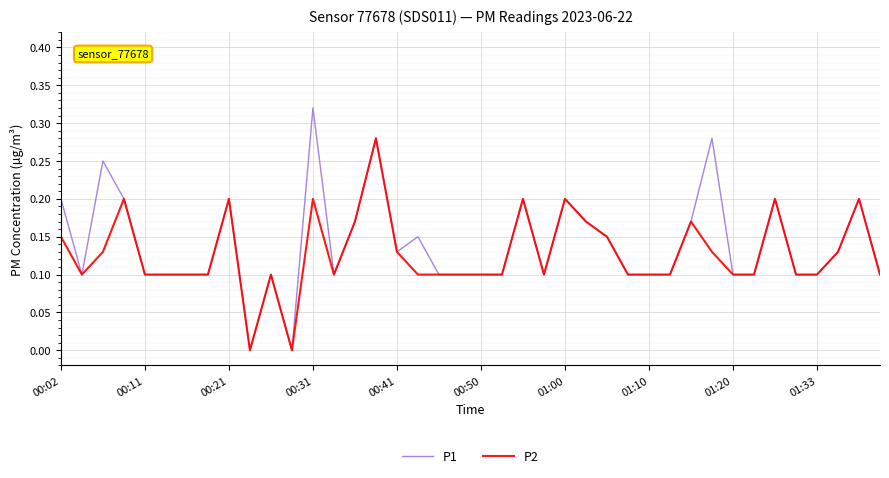

List the series in order of their peak value, lowest first.

P2, P1